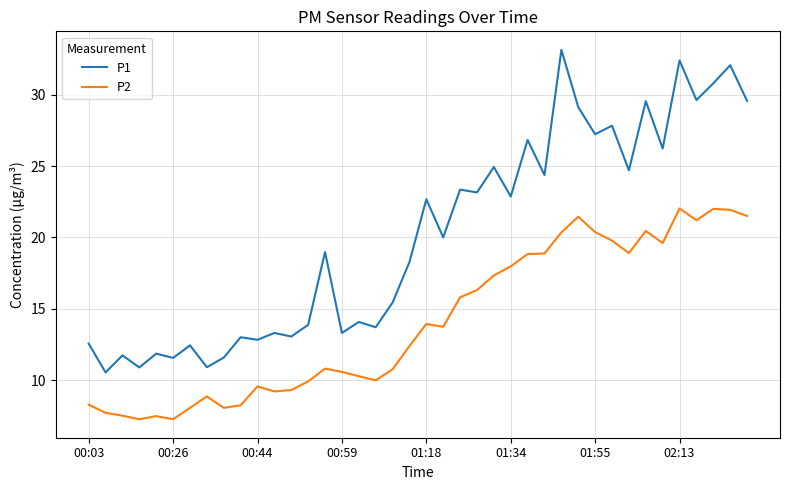

What is the maximum value for P2?

22.0